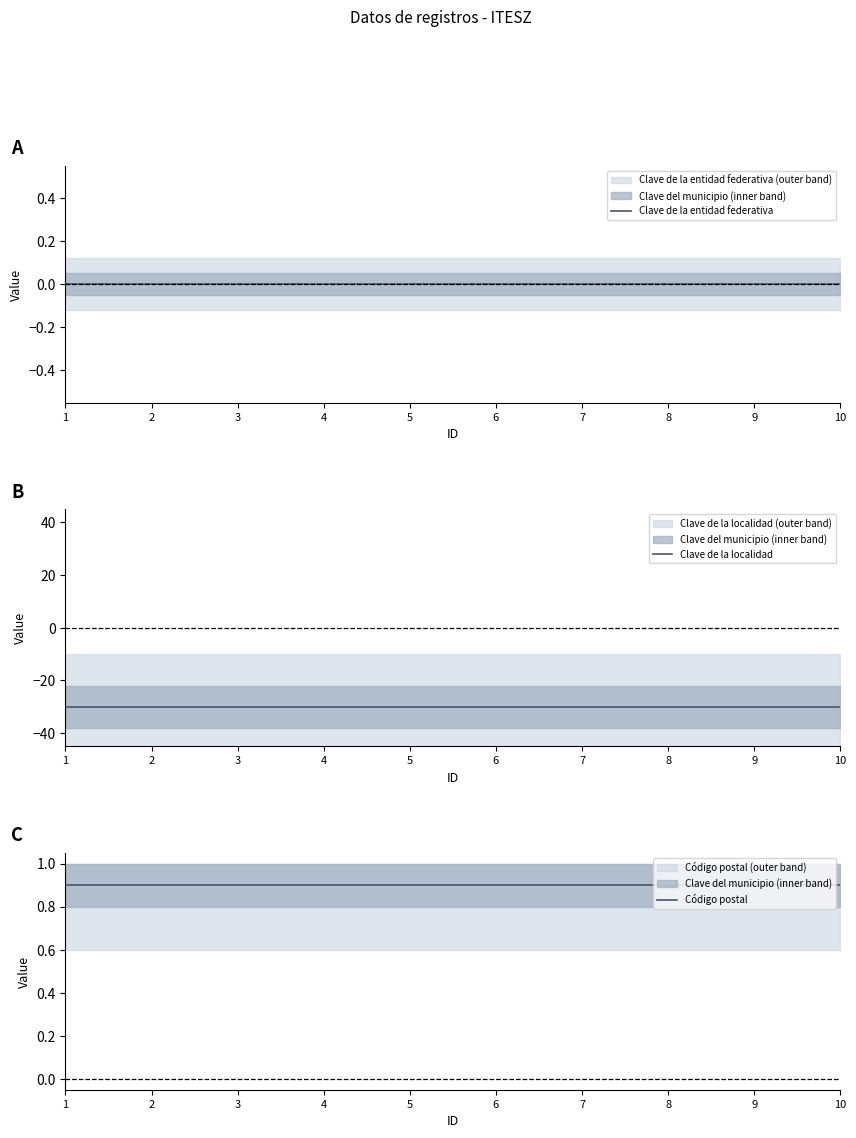

What is the total value across all series at 5?

-29.1